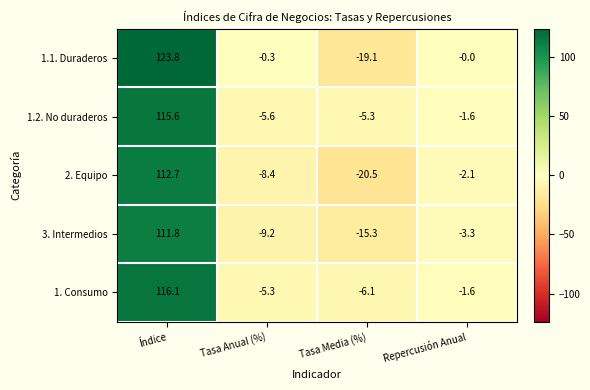

What is the average value of the 2. Equipo series?

20.4